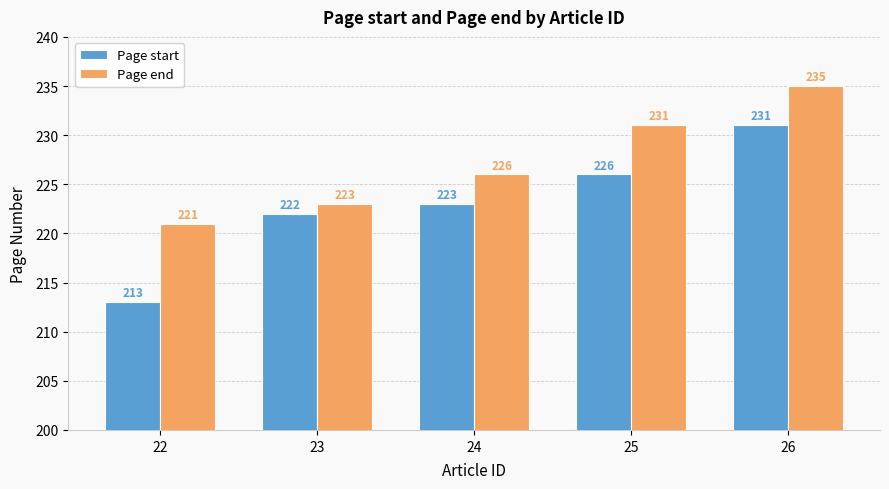

Which series has the largest total across all categories?

Page end